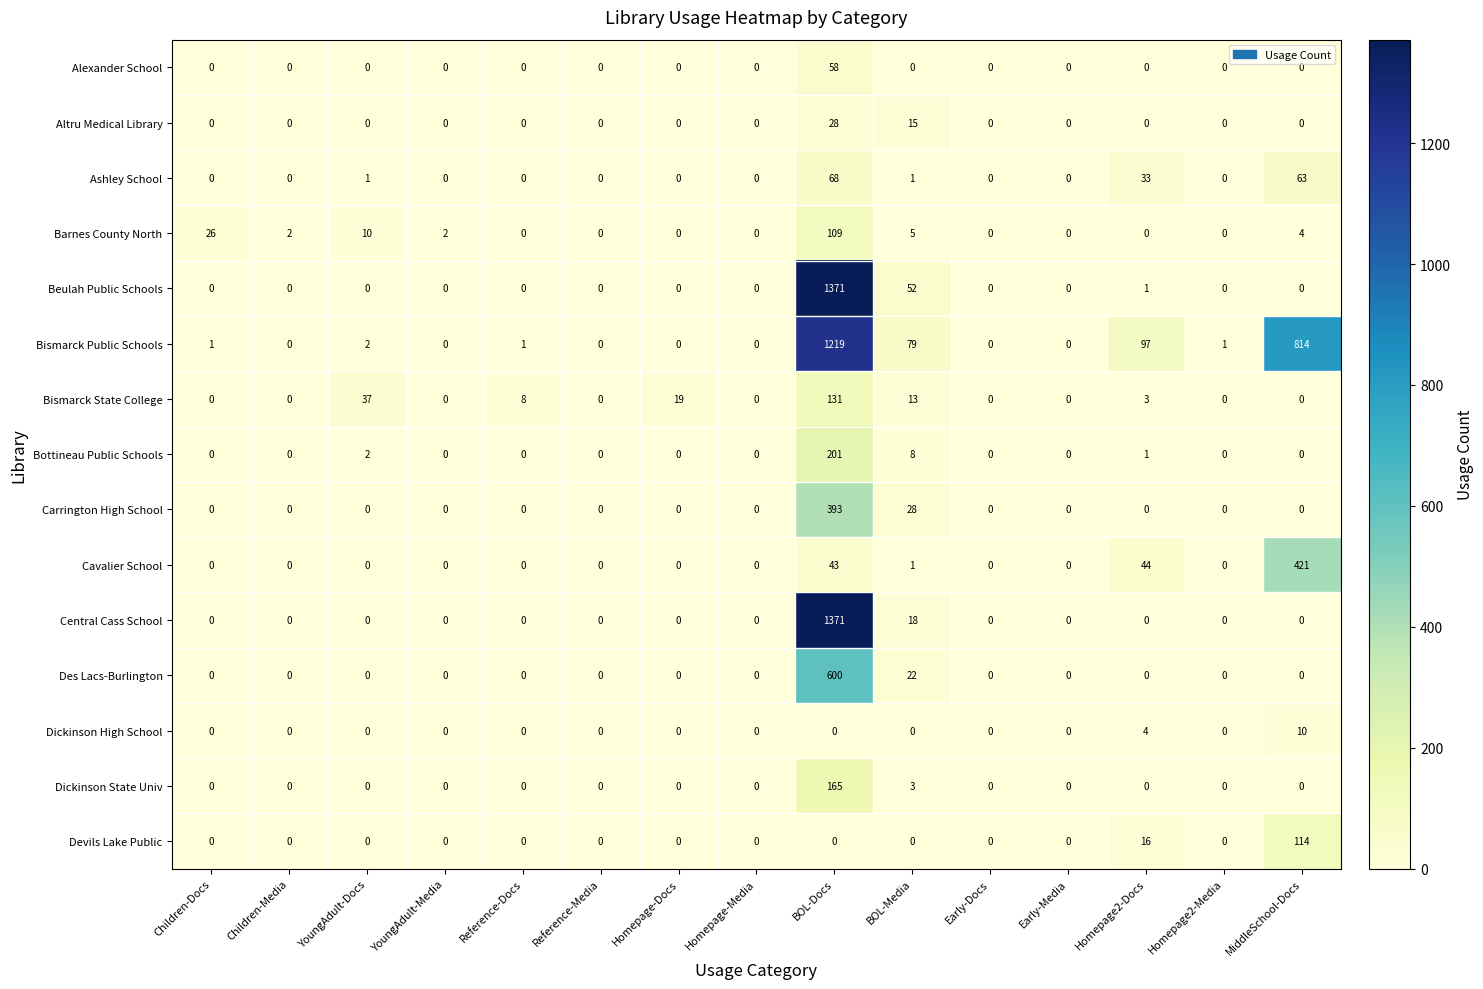

Is it true that Ashley School equals 35 at Reference-Media?

False